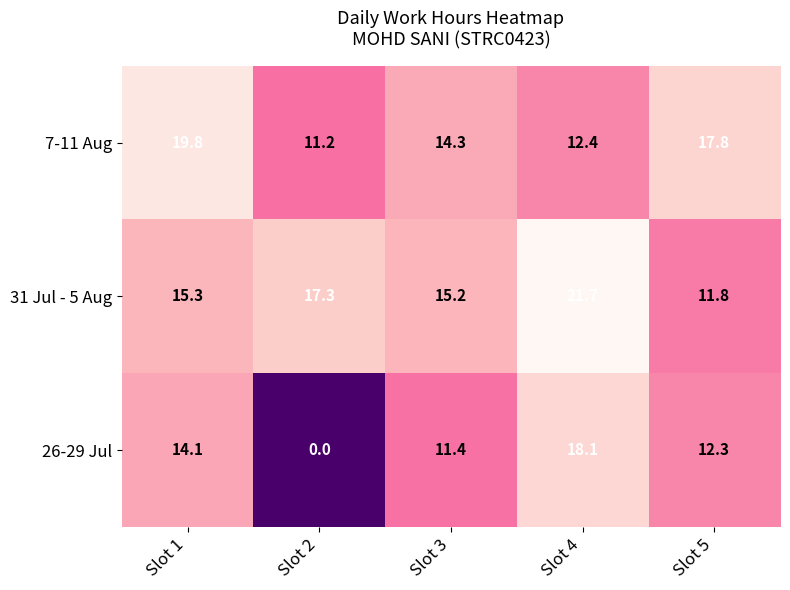

How many data points in 26-29 Jul are above 12?

3